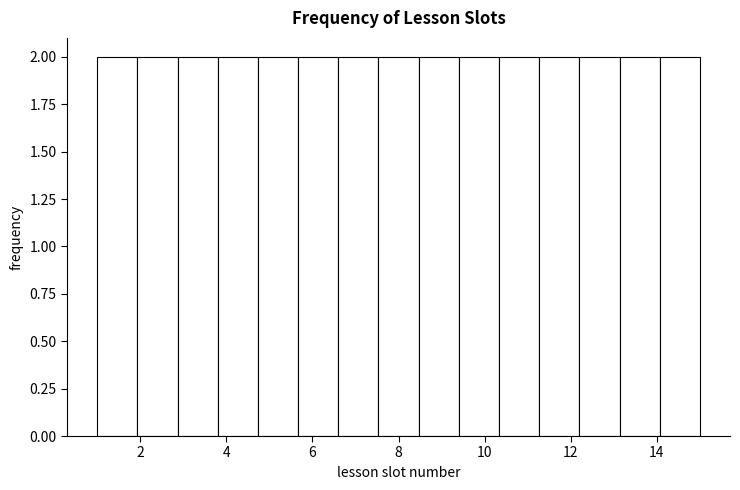

Reading left to right, list every bar in this chart as the range it spans on the x-axis followed by its height. Neither the bar edges nor the heights are printed on the chart, so give them approximately, as read against the axes.

1.0 to 2.0: 2
2.0 to 2.8: 2
2.8 to 3.8: 2
3.8 to 4.8: 2
4.8 to 5.6: 2
5.6 to 6.6: 2
6.6 to 7.6: 2
7.6 to 8.4: 2
8.4 to 9.4: 2
9.4 to 10.4: 2
10.4 to 11.2: 2
11.2 to 12.2: 2
12.2 to 13.2: 2
13.2 to 14.0: 2
14.0 to 15.0: 2